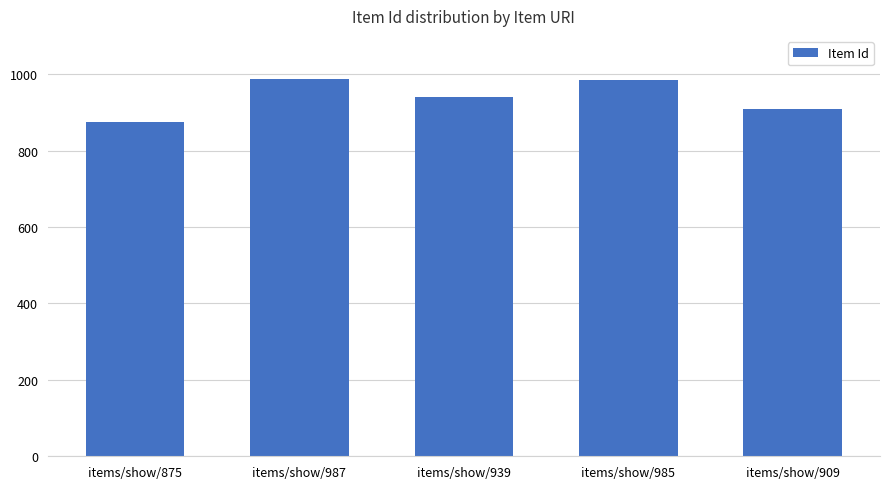

What is the label of the 3rd bar from the left?

items/show/939